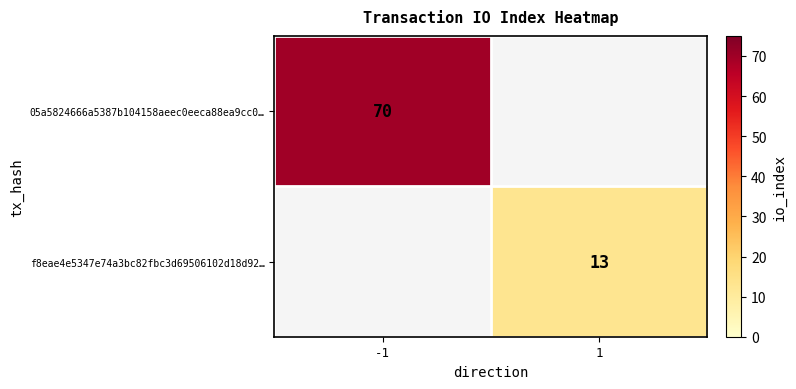

At how many categories does at least one series exceed 60?

1